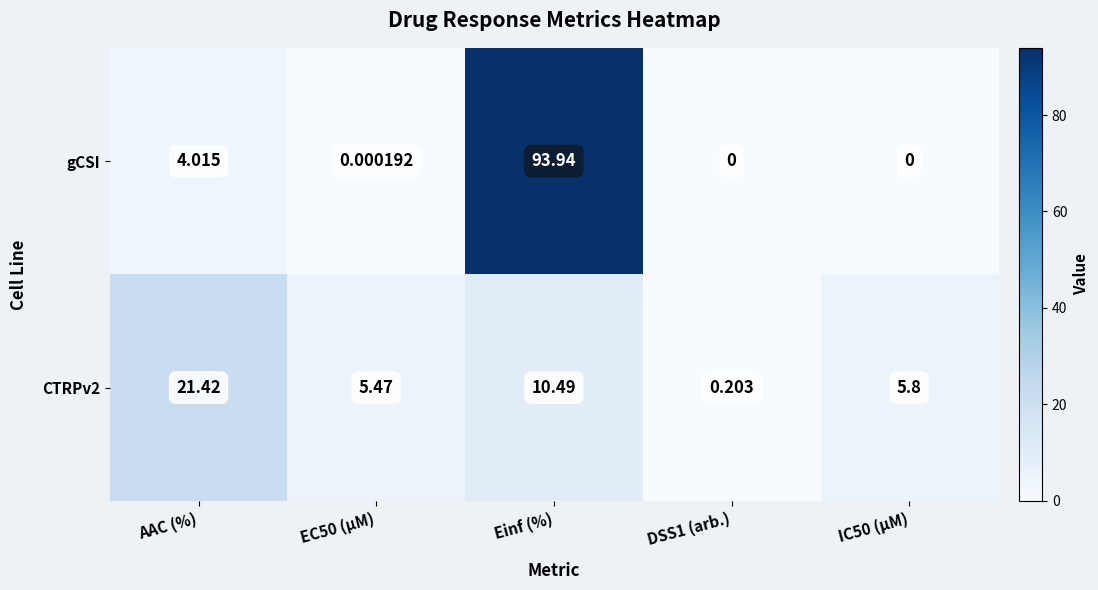

Between Einf (%) and DSS1 (arb.), which series saw the biggest shift?

gCSI